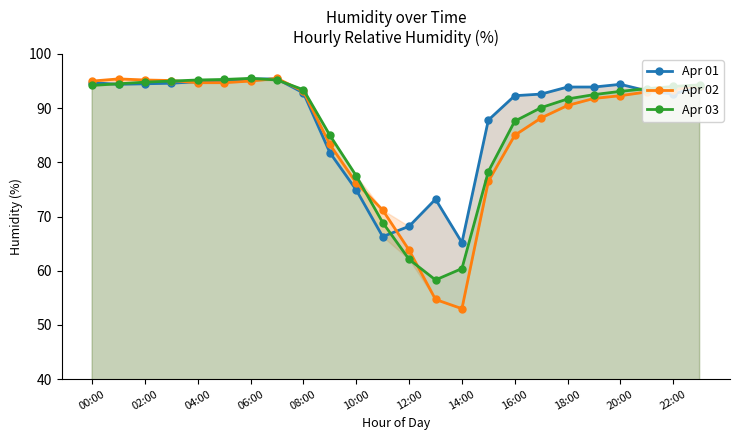

What is the smallest value displayed?

53.0